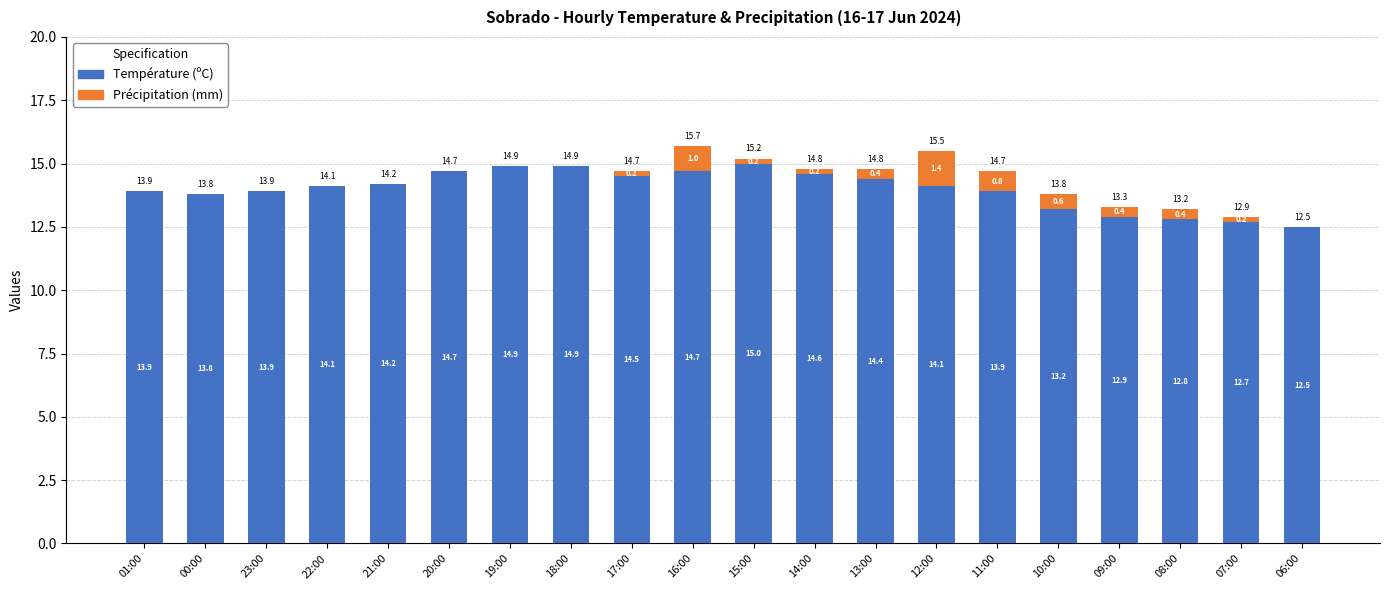

What are all the series names shown in the legend?

Température (ºC), Précipitation (mm)